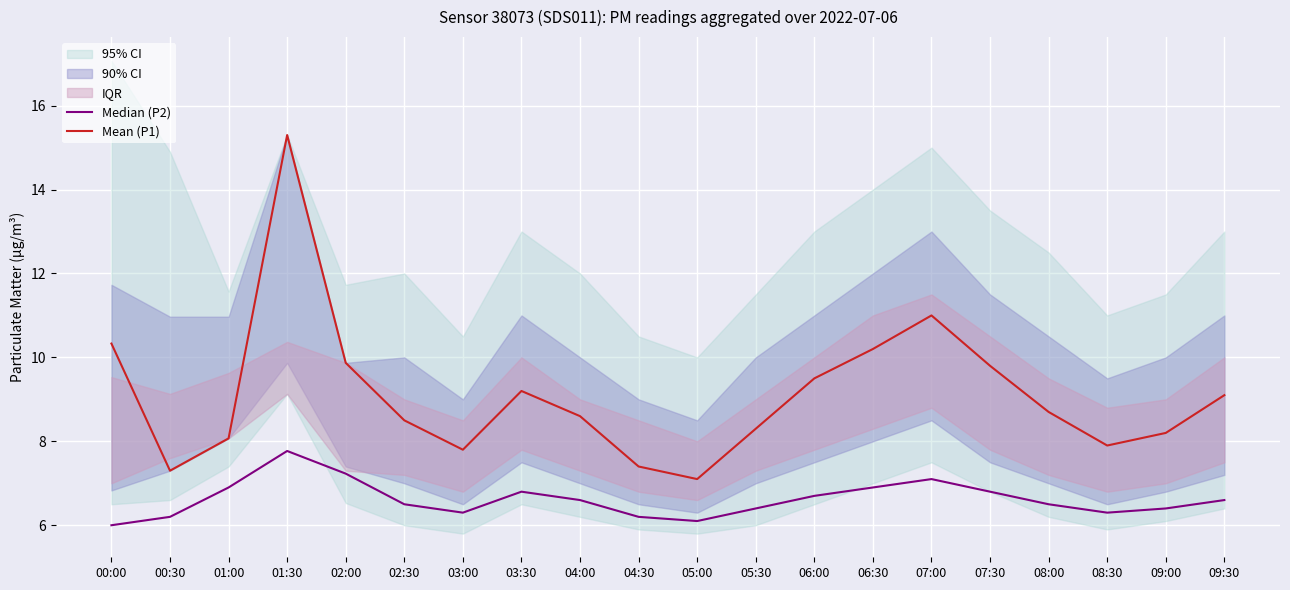

How many values in the Mean (P1) series exceed 8?

15